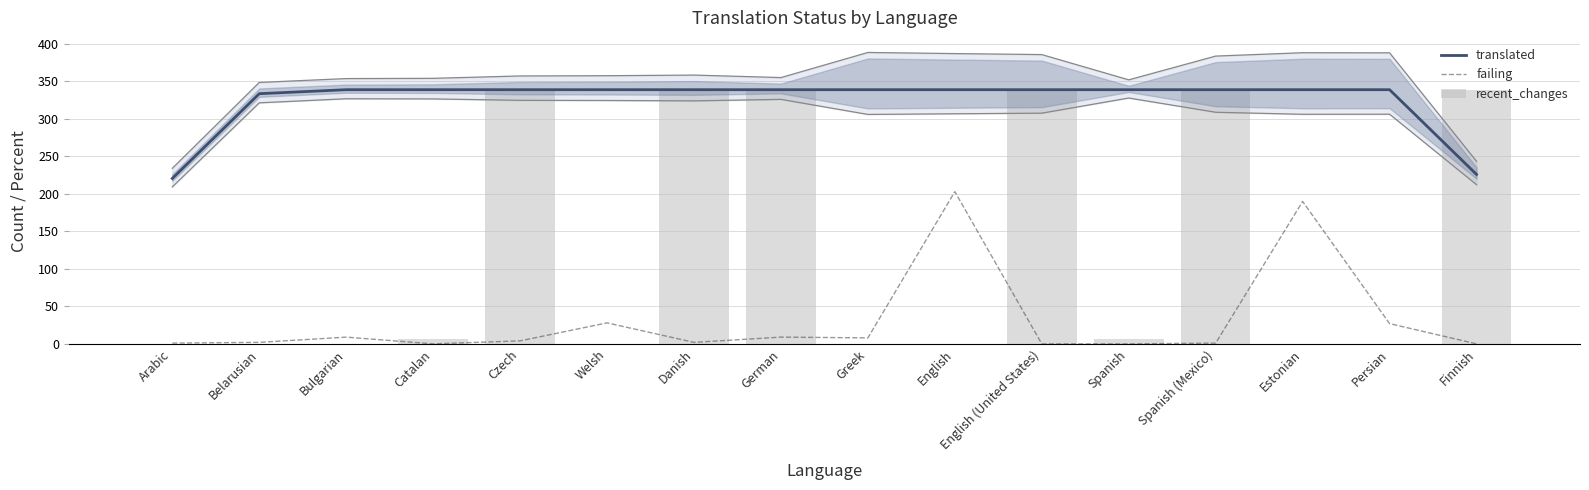

List the labels in order of failing value, largest first.

English, Estonian, Welsh, Persian, Bulgarian, German, Greek, Czech, Belarusian, Danish, Arabic, Spanish (Mexico), Catalan, English (United States), Spanish, Finnish